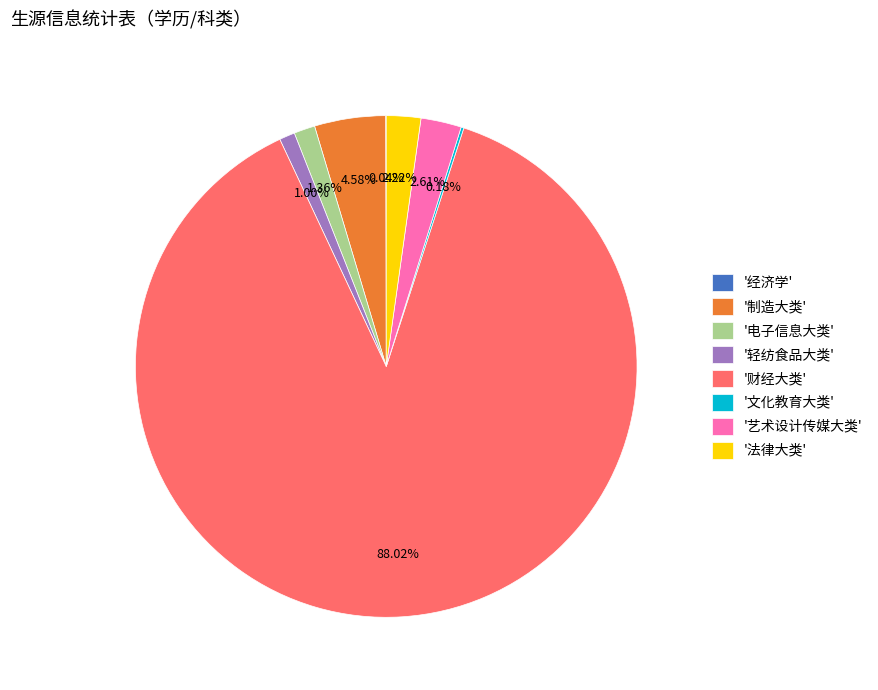

Is the sum of '艺术设计传媒大类' and '电子信息大类' greater than half?

No